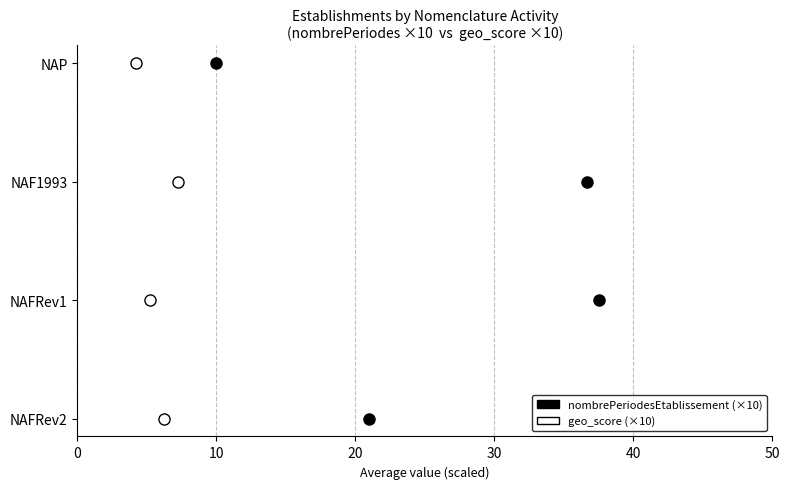

Which series has the widest spread of values?

nombrePeriodesEtablissement